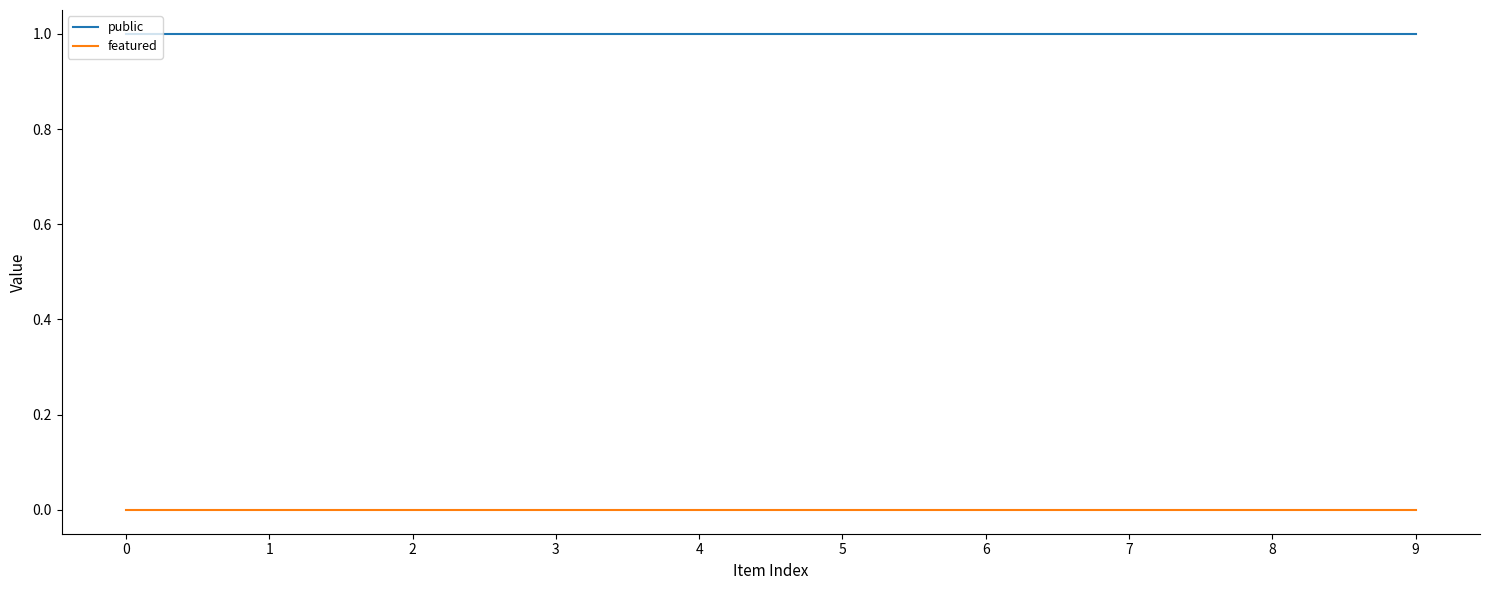

List the series in order of their peak value, lowest first.

featured, public